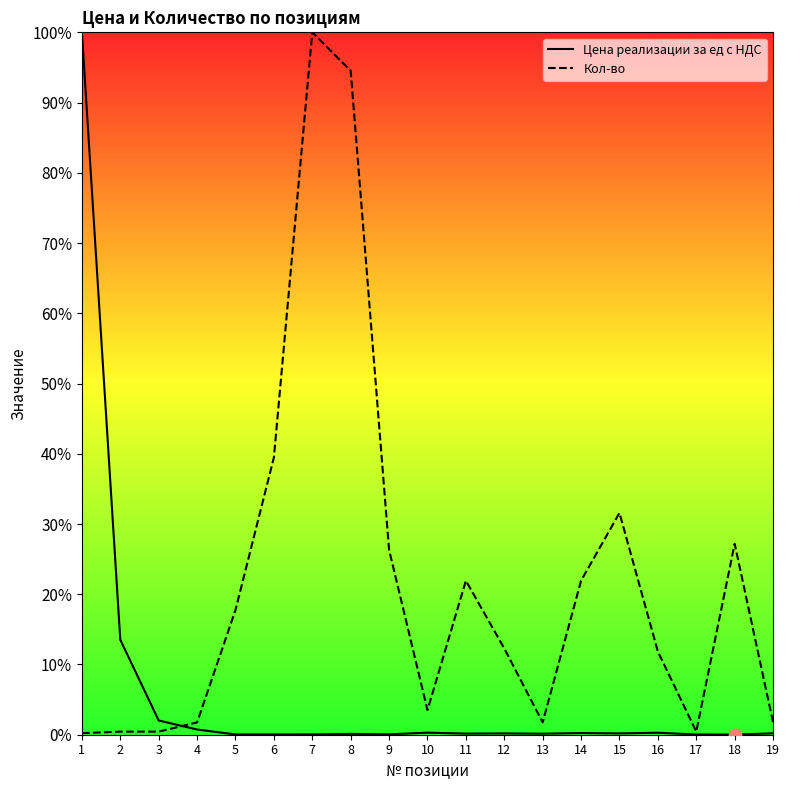

Which series has the widest spread of Y values?

Цена реализации за ед с НДС